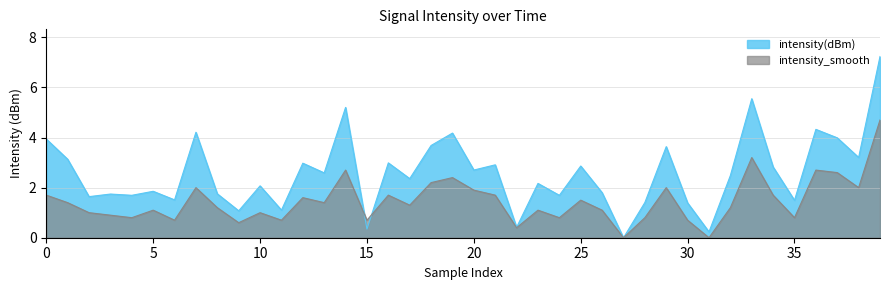

Is the value of intensity_smooth at 13 greater than the value of intensity(dBm) at 37?

No